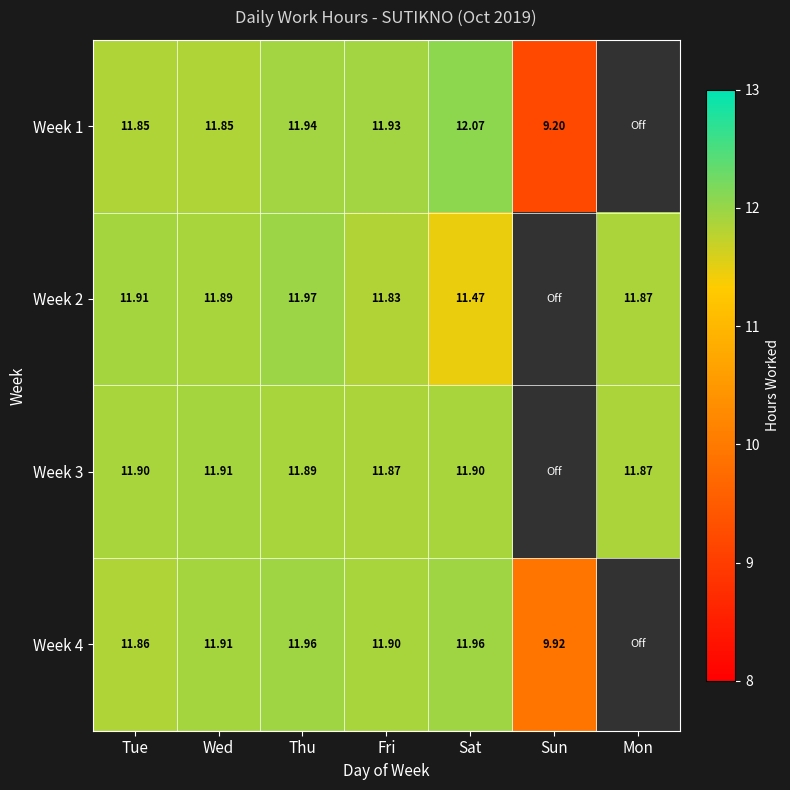

At Tue, list the series in order from smallest to largest.

Week 1, Week 4, Week 3, Week 2